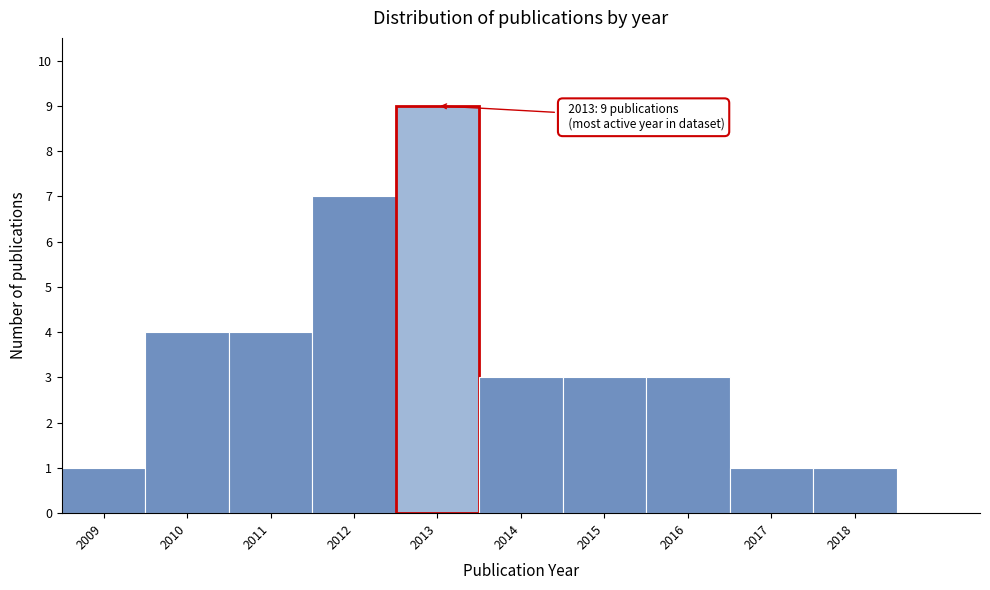

Over which range of the x-axis is the bar tallest?

2012.5 to 2013.5